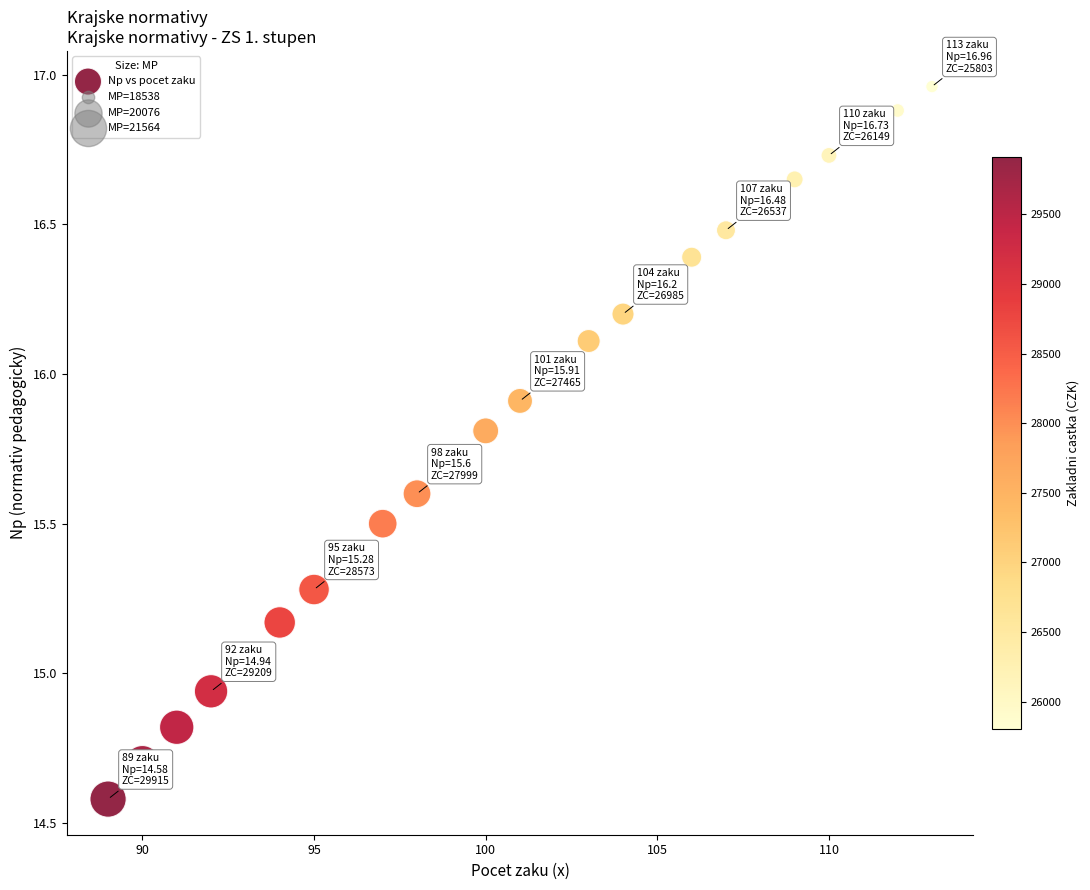

What is the range of X values (max minus min)?

24.0